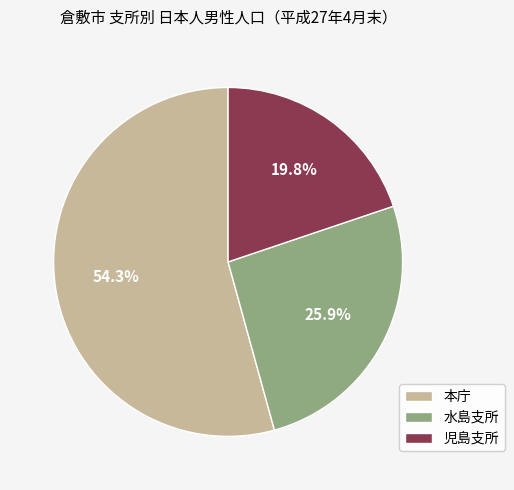

Does 水島支所 represent more than half of the total?

No